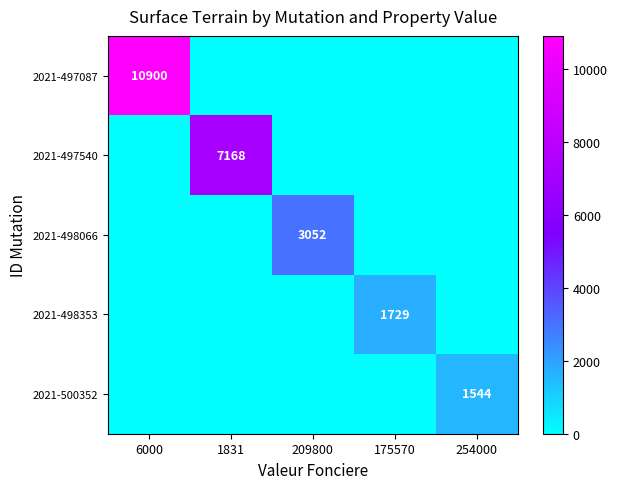

True or false: 2021-500352 has a value of 1544 at 254000.

True